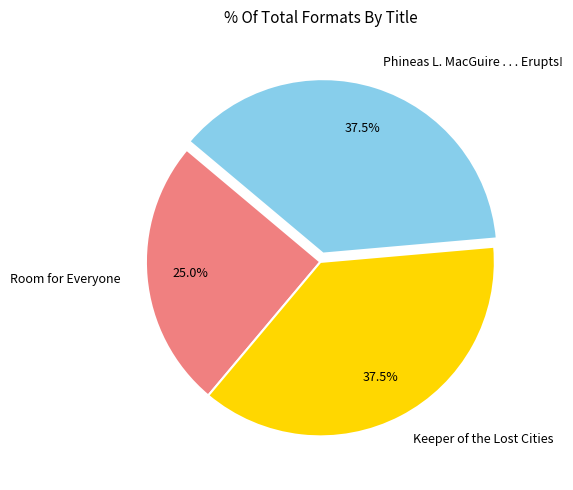

Which slice is the smallest?

Room for Everyone